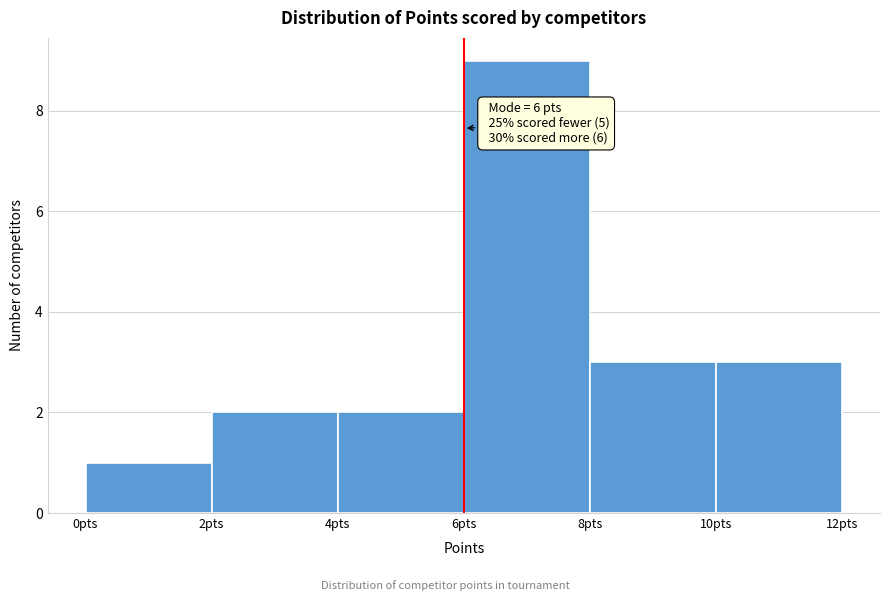

Over which range of the x-axis is the bar tallest?

6 to 8